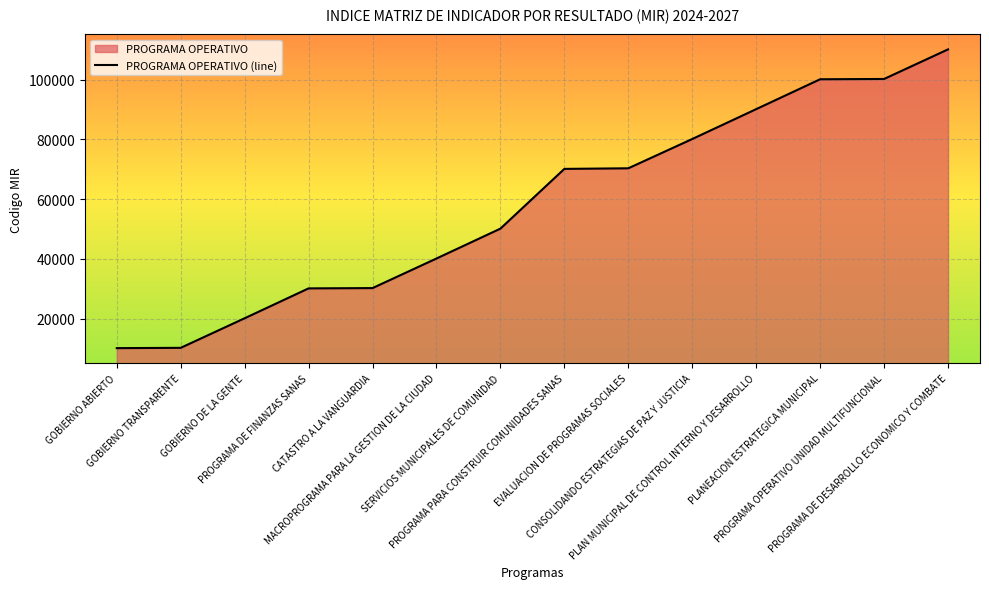

What is the difference between the second highest and second lowest values?

90000